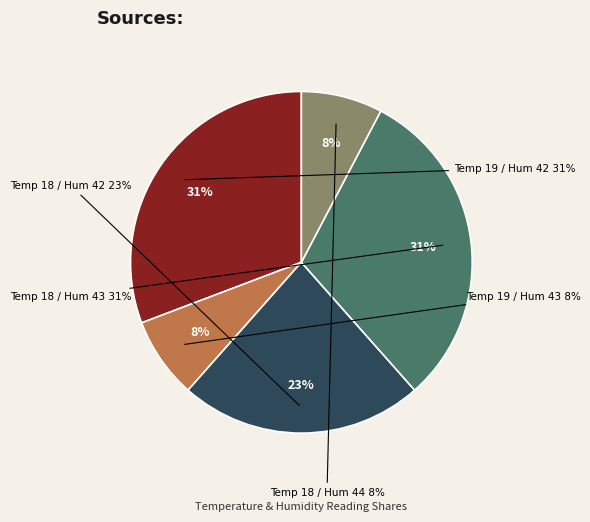

Does any single category account for the majority?

No